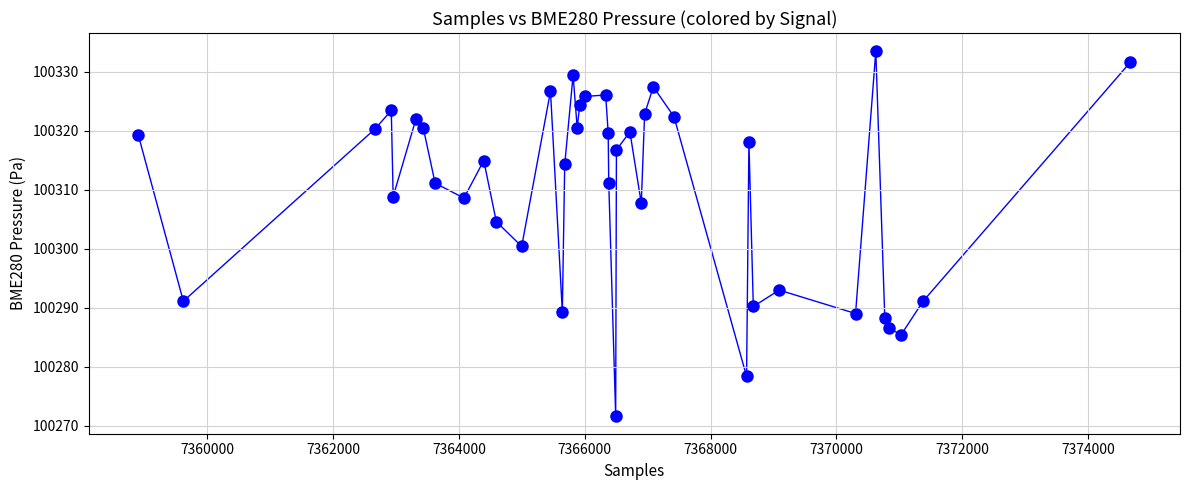

What is the range of X values (max minus min)?

15769.0